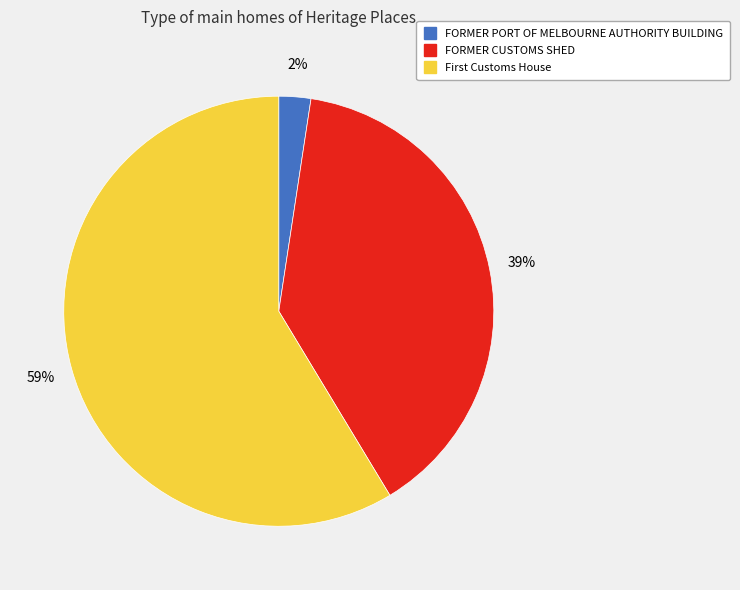

Is the sum of FORMER CUSTOMS SHED and FORMER PORT OF MELBOURNE AUTHORITY BUILDING greater than half?

No